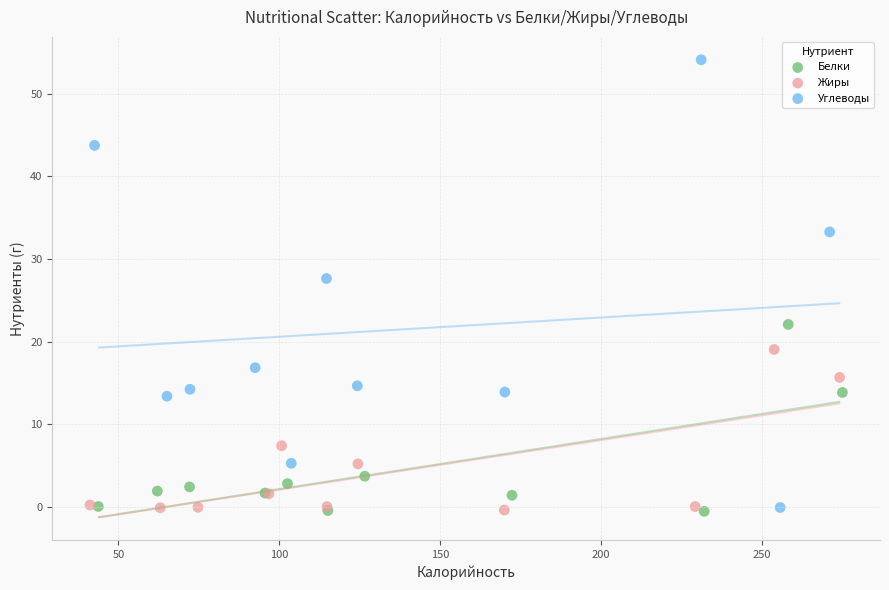

What are all the series names shown in the legend?

Белки, Жиры, Углеводы